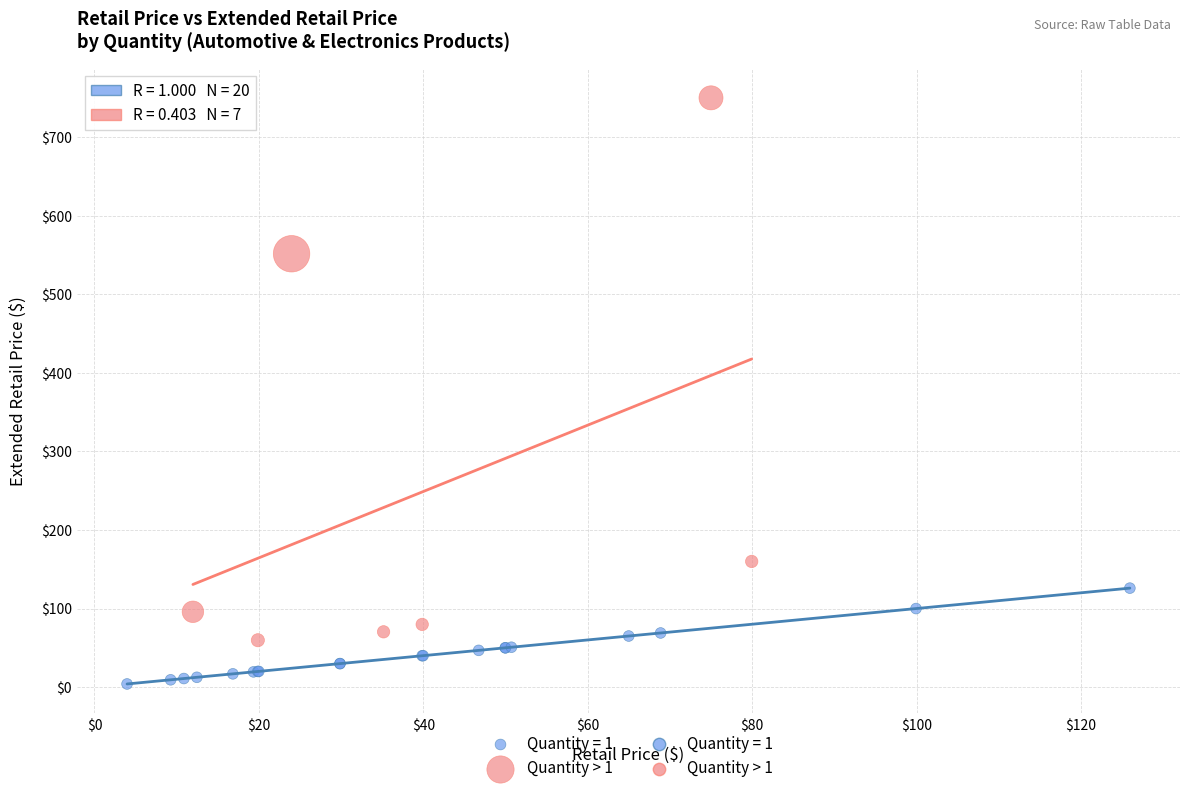

Which series has the widest spread of Y values?

Quantity > 1